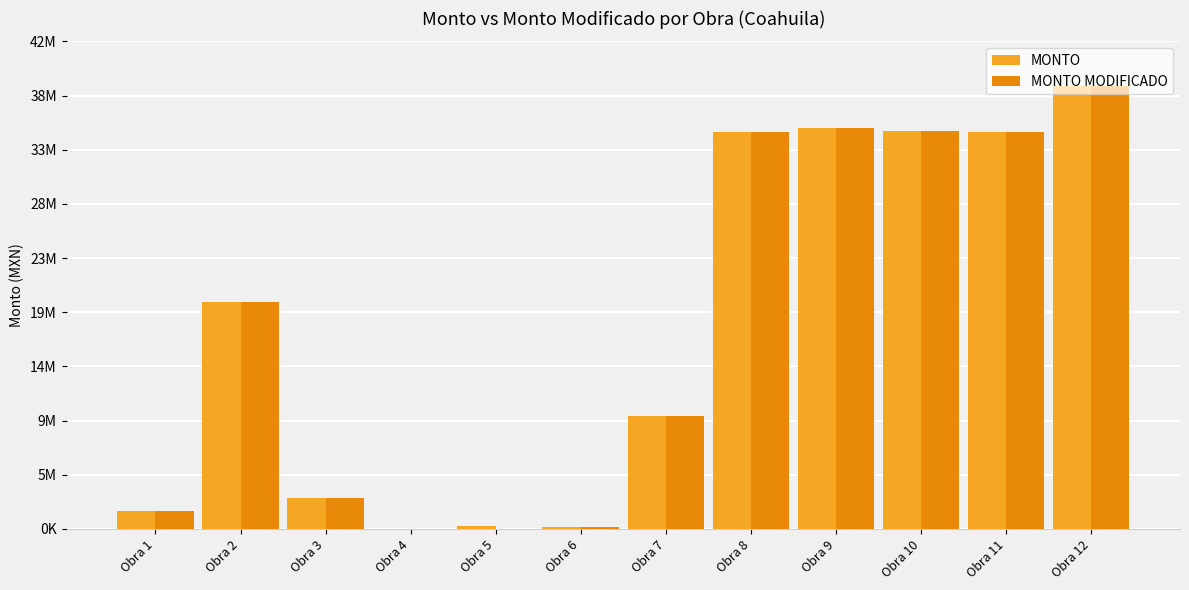

At Obra 2, list the series in order from smallest to largest.

MONTO, MONTO MODIFICADO